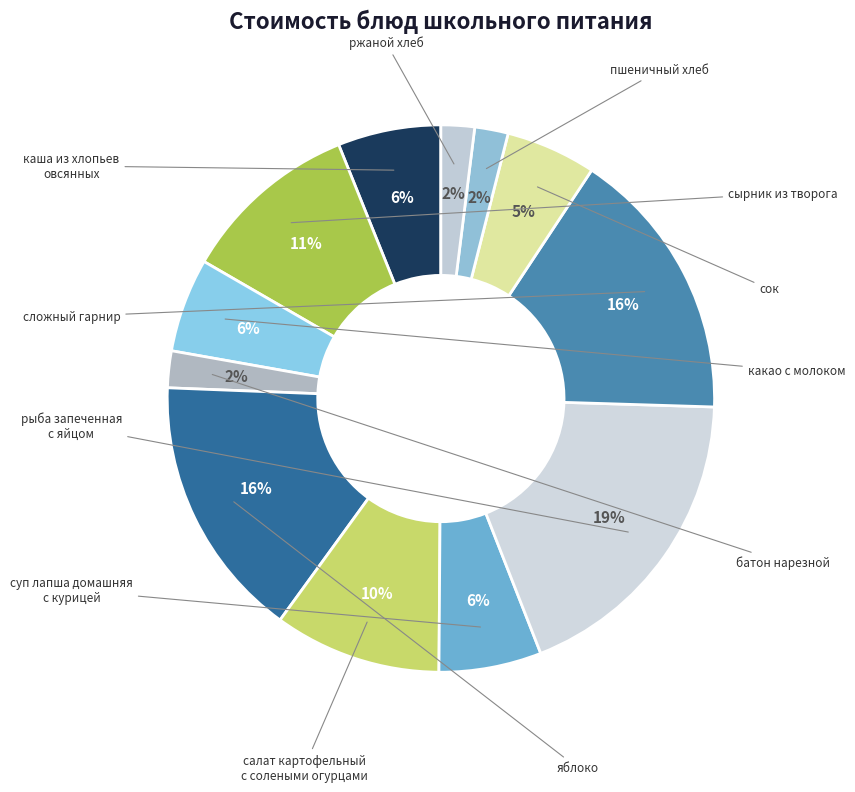

Does any single category account for the majority?

No